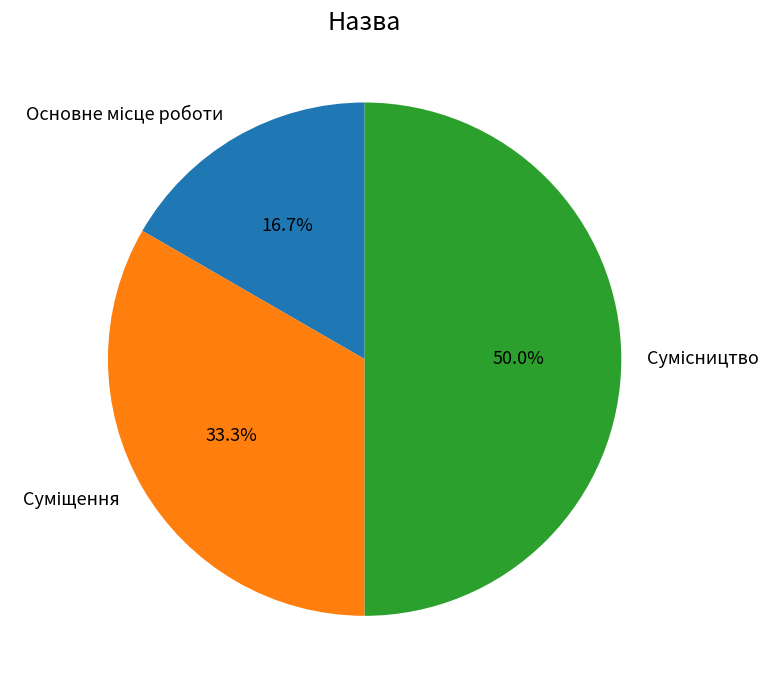

How many segments does this pie chart have?

3